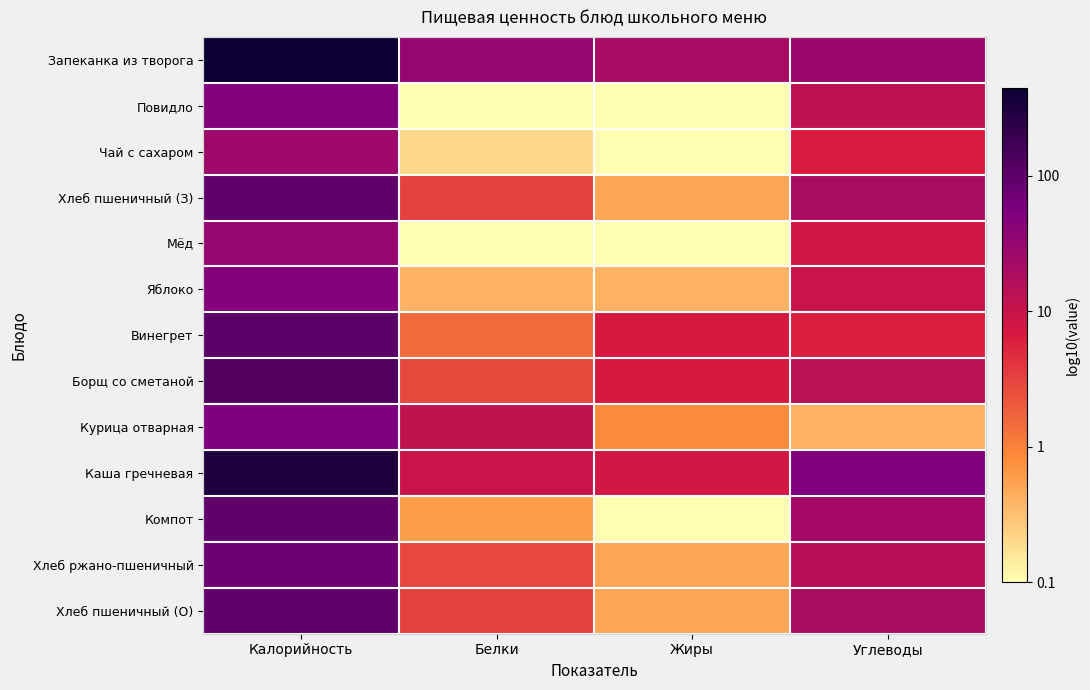

What is the minimum value shown in the chart?

-1.0